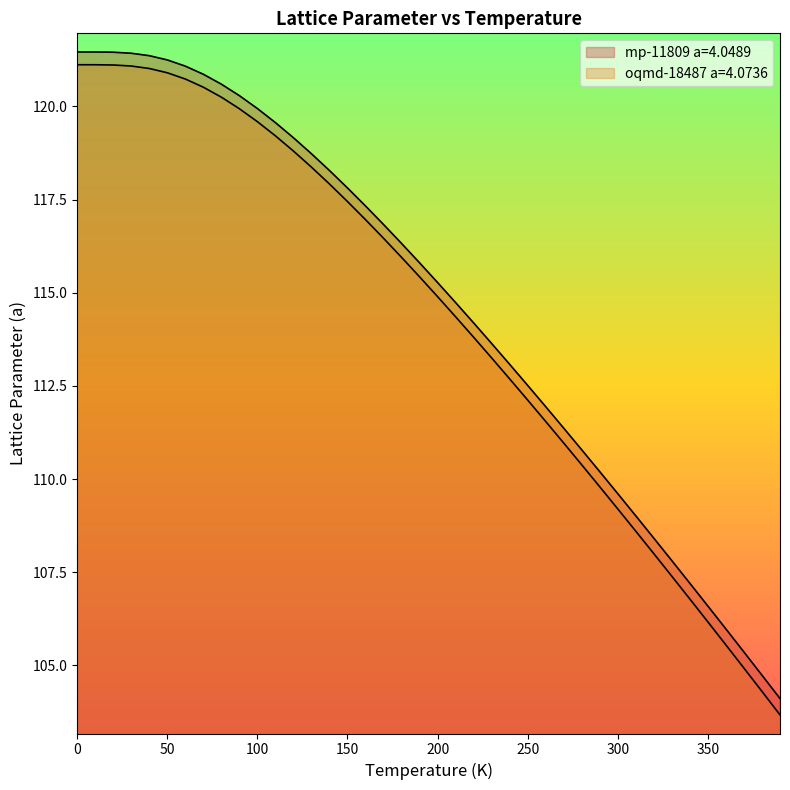

True or false: oqmd-18487 a=4.0736 has a value of 108.0 at 320.0.

True